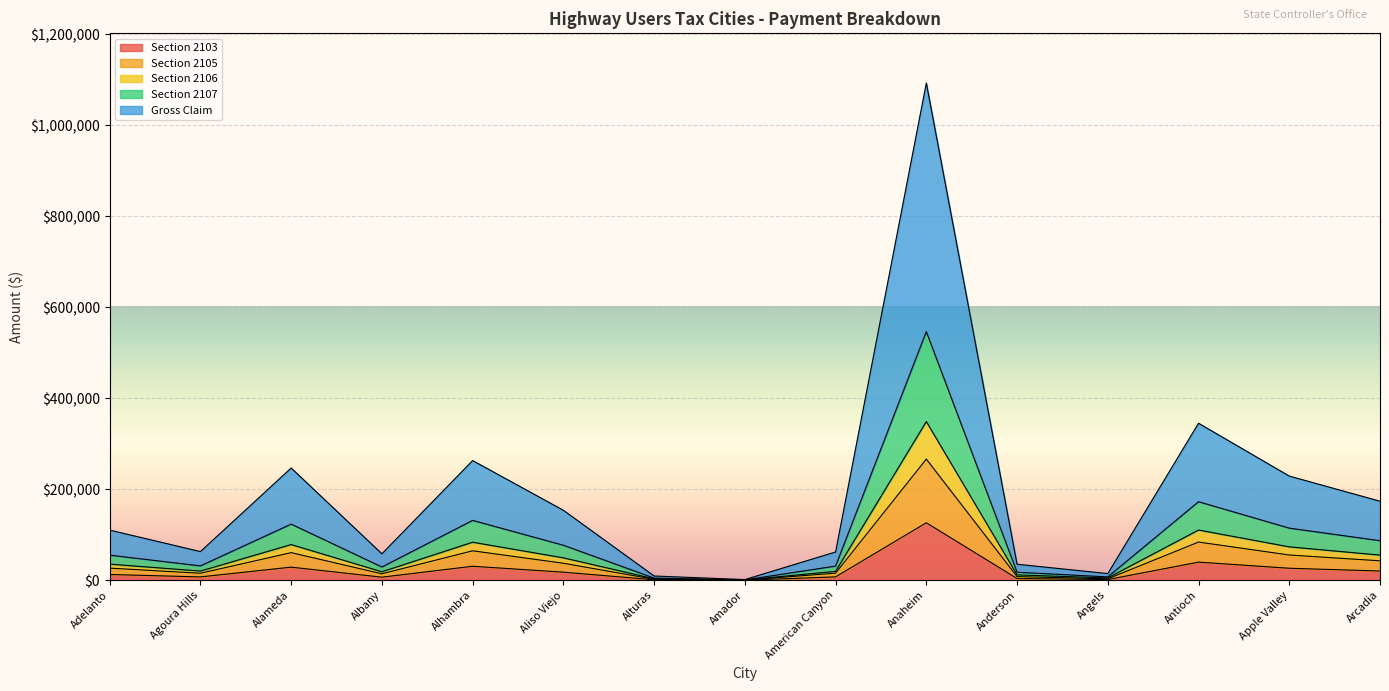

Reading right to left, what are all the values shown in this chart?

Section 2103: 20213.0	26283.4	39753.3	1456.7	3770.1	126243.0	7361.7	65.4	998.8	17680.6	30663.6	6690.4	28727.5	7266.0	12599.8
Section 2105: 42612.7	55410.2	83807.2	3070.9	7948.0	266143.0	15519.8	137.8	2105.6	37273.8	64644.5	14104.7	60562.9	15318.0	26562.5
Section 2106: 55161.7	73297.3	110264.4	4995.6	11675.1	348661.8	19514.1	590.7	3072.0	49174.7	83474.8	18546.6	78318.0	20085.2	35345.5
Section 2107: 86791.5	114426.3	172471.5	7275.0	17574.6	546210.1	31033.9	692.9	4634.9	76841.7	131458.1	29015.9	123271.6	31455.2	55061.9
Gross Claim: 173583.1	228852.6	344943.0	14550.1	35149.2	1092420.2	62067.9	1385.9	9269.9	153683.4	262916.2	58031.9	246543.3	62910.3	110123.9